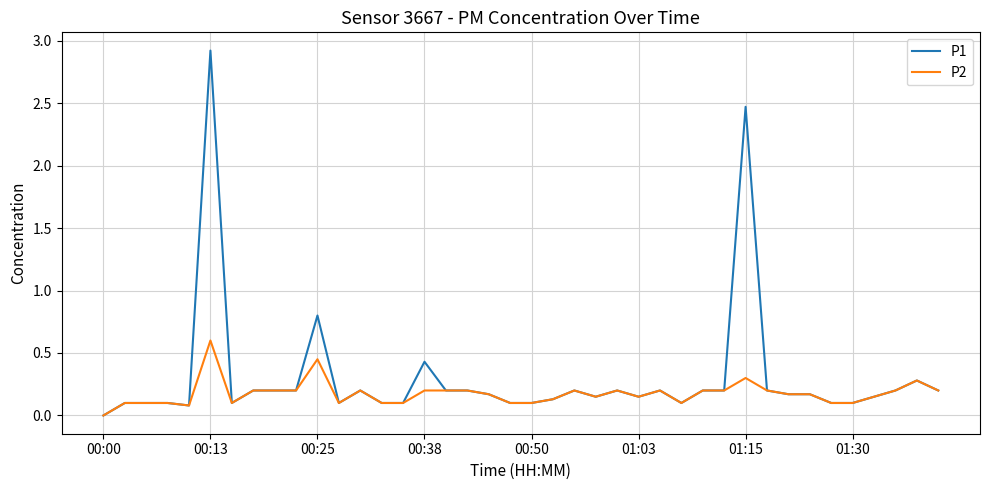

List the series in order of their peak value, highest first.

P1, P2